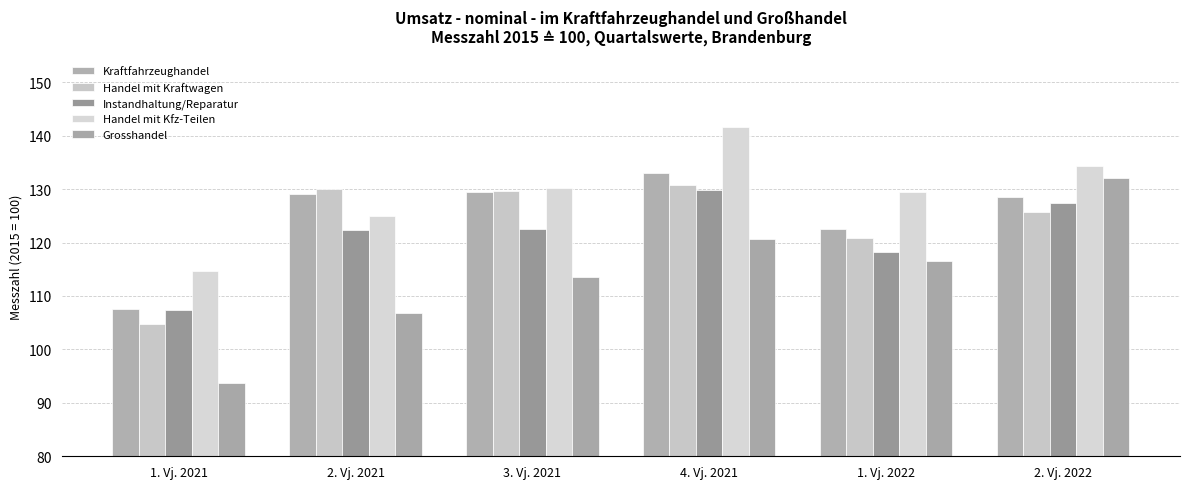

Reading left to right, transcribe all the data shown in this chart.

Kraftfahrzeughandel: 1. Vj. 2021=107.5	2. Vj. 2021=129.1	3. Vj. 2021=129.5	4. Vj. 2021=133.0	1. Vj. 2022=122.6	2. Vj. 2022=128.5
Handel mit Kraftwagen: 1. Vj. 2021=104.7	2. Vj. 2021=130.1	3. Vj. 2021=129.6	4. Vj. 2021=130.8	1. Vj. 2022=120.9	2. Vj. 2022=125.7
Instandhaltung/Reparatur: 1. Vj. 2021=107.4	2. Vj. 2021=122.3	3. Vj. 2021=122.6	4. Vj. 2021=129.9	1. Vj. 2022=118.2	2. Vj. 2022=127.3
Handel mit Kfz-Teilen: 1. Vj. 2021=114.7	2. Vj. 2021=124.9	3. Vj. 2021=130.2	4. Vj. 2021=141.7	1. Vj. 2022=129.4	2. Vj. 2022=134.4
Grosshandel: 1. Vj. 2021=93.7	2. Vj. 2021=106.8	3. Vj. 2021=113.5	4. Vj. 2021=120.6	1. Vj. 2022=116.5	2. Vj. 2022=132.0